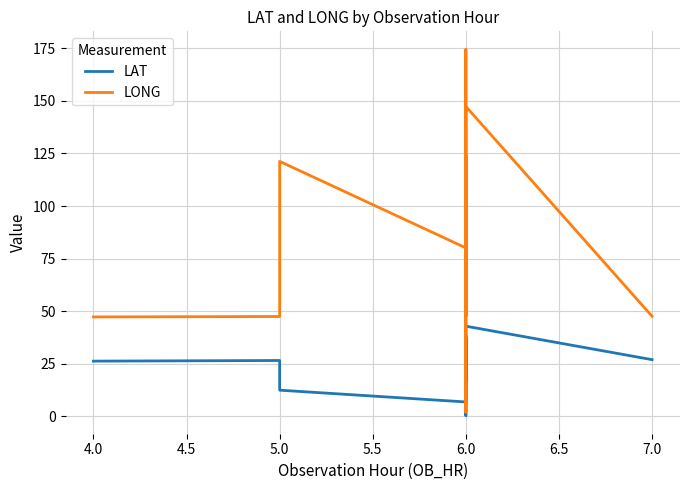

How many values in the LAT series exceed 26?

10